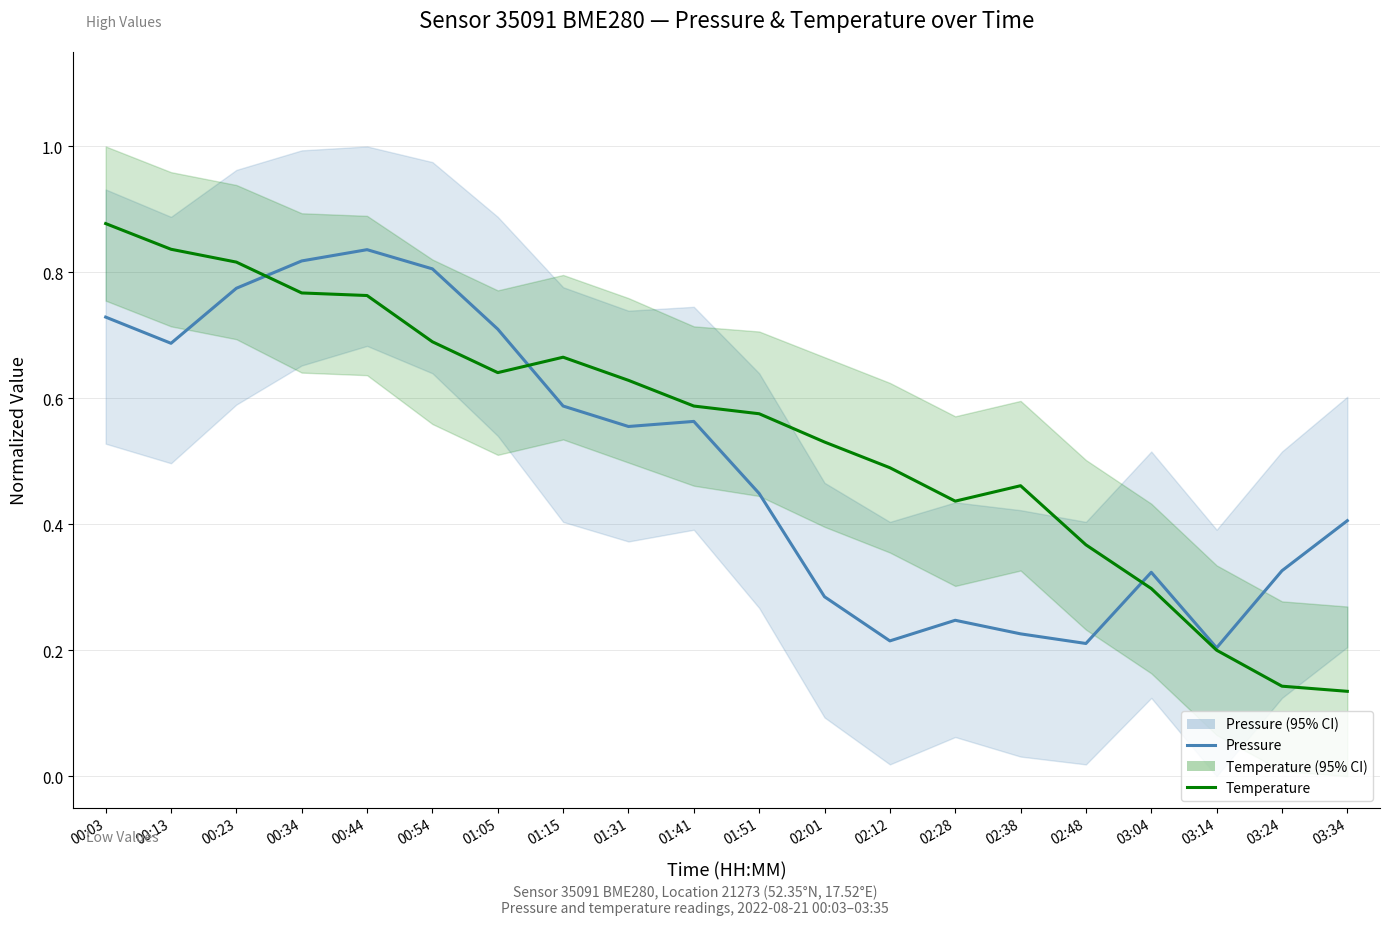

Reading left to right, list all the values displayed in this chart.

Pressure: 00:03=0.7	00:13=0.7	00:23=0.8	00:34=0.8	00:44=0.8	00:54=0.8	01:05=0.7	01:15=0.6	01:31=0.6	01:41=0.6	01:51=0.4	02:01=0.3	02:12=0.2	02:28=0.2	02:38=0.2	02:48=0.2	03:04=0.3	03:14=0.2	03:24=0.3	03:34=0.4
Temperature: 00:03=0.9	00:13=0.8	00:23=0.8	00:34=0.8	00:44=0.8	00:54=0.7	01:05=0.6	01:15=0.7	01:31=0.6	01:41=0.6	01:51=0.6	02:01=0.5	02:12=0.5	02:28=0.4	02:38=0.5	02:48=0.4	03:04=0.3	03:14=0.2	03:24=0.1	03:34=0.1